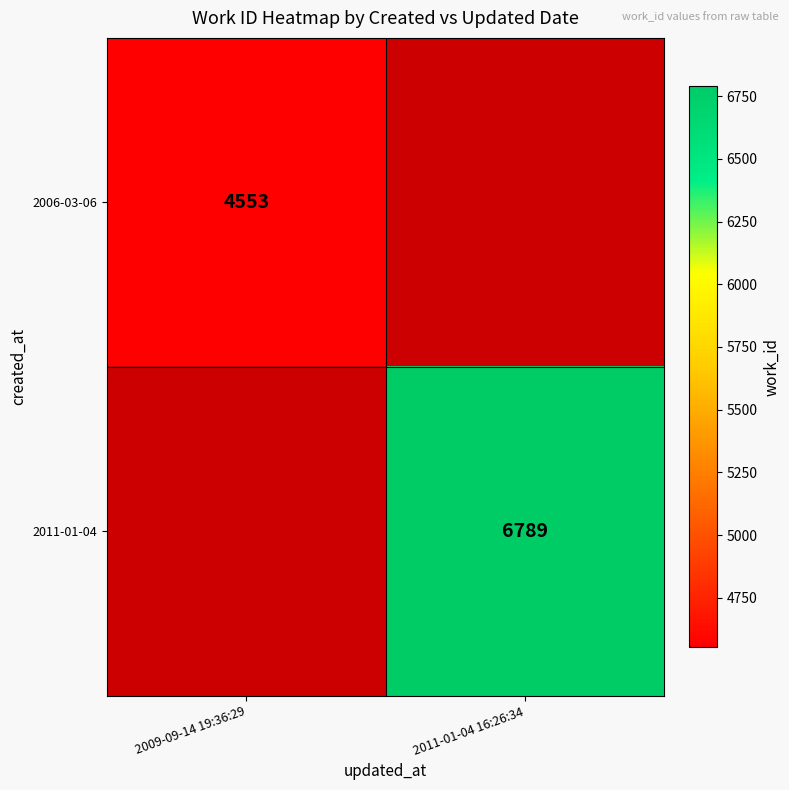

Which label corresponds to the smallest value in the chart?

2009-09-14 19:36:29